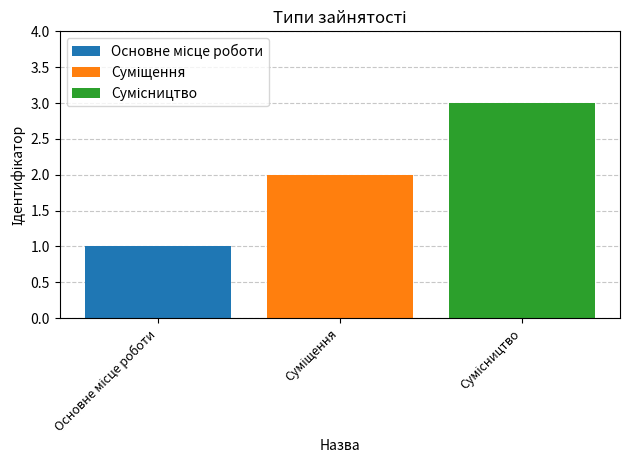

What is the greatest value displayed?

3